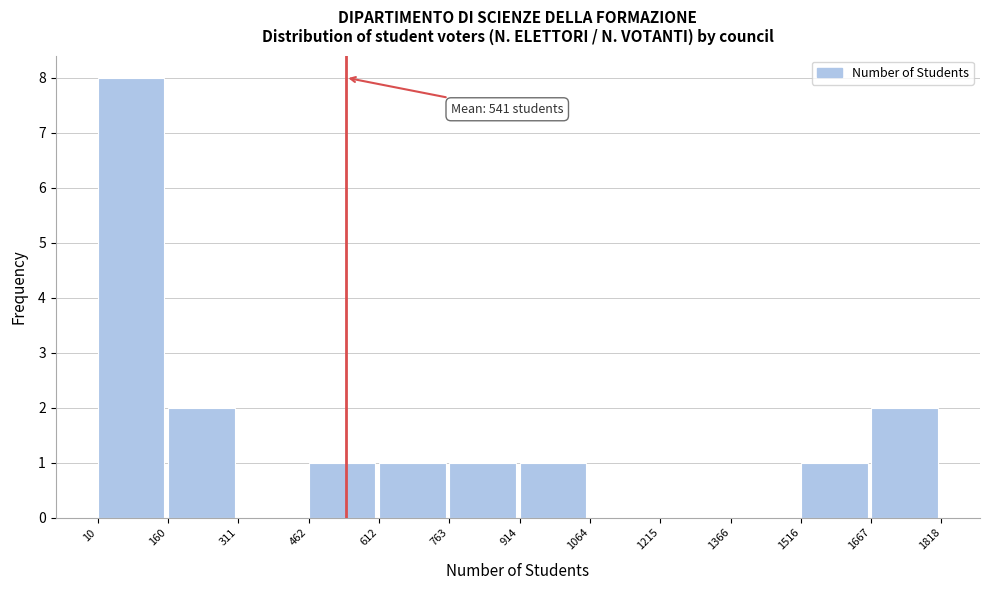

Which range on the x-axis has the tallest bar?

10 to 160